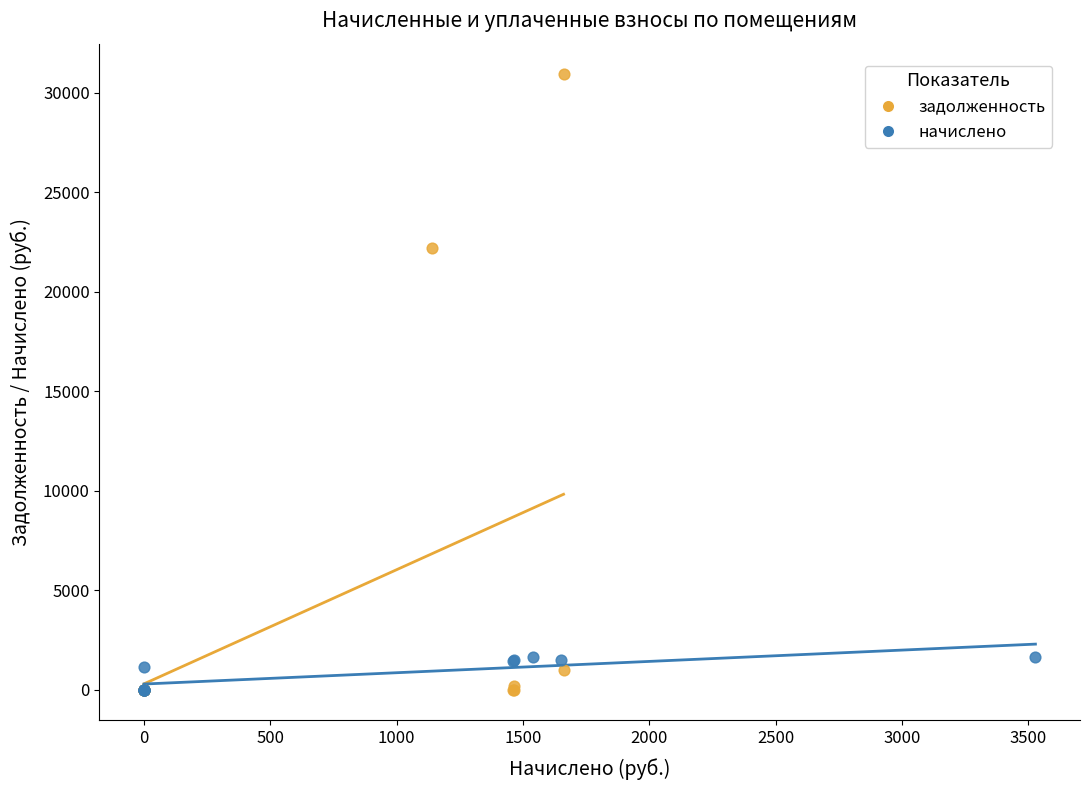

Which series has the widest spread of Y values?

задолженность